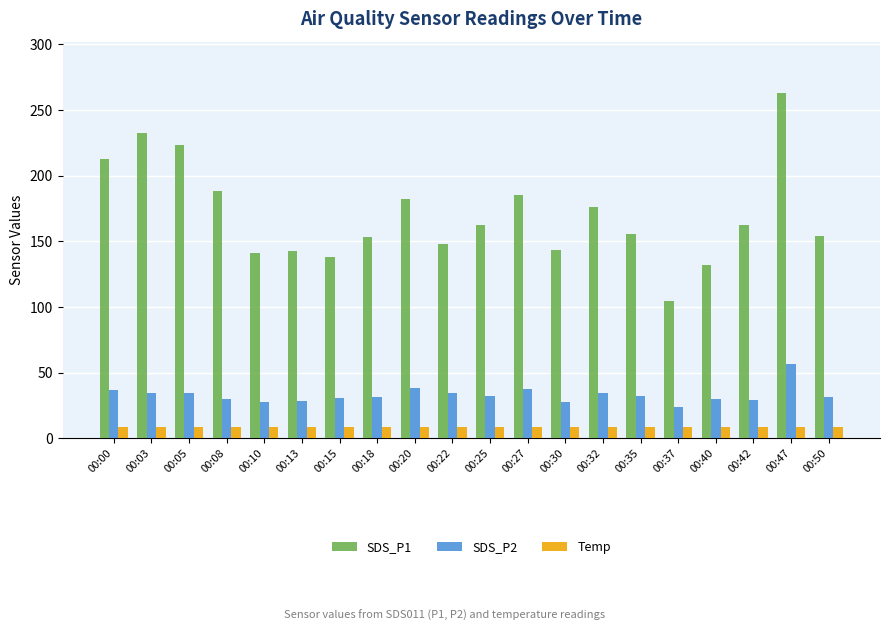

Which label corresponds to the largest value in the chart?

00:47